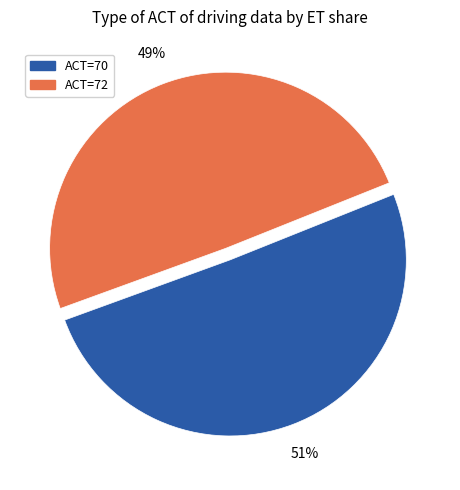

Is there any slice that represents more than half of the pie?

Yes